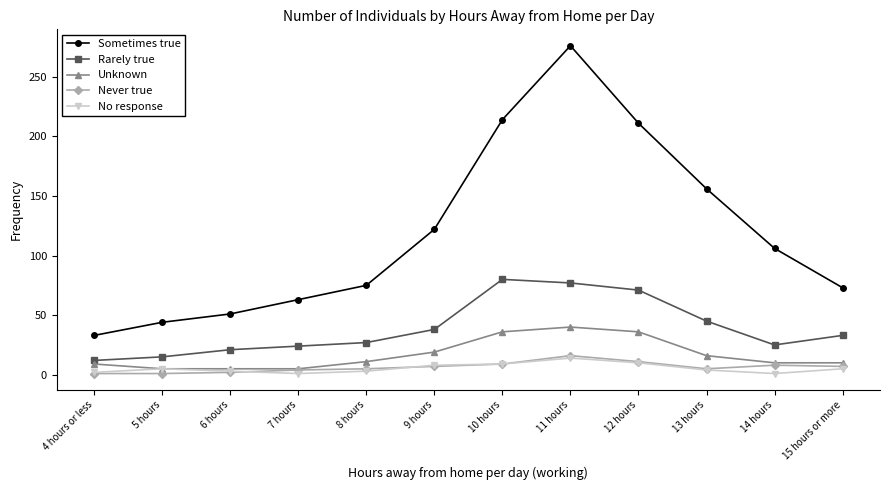

What are all the series names shown in the legend?

Sometimes true, Rarely true, Unknown, Never true, No response